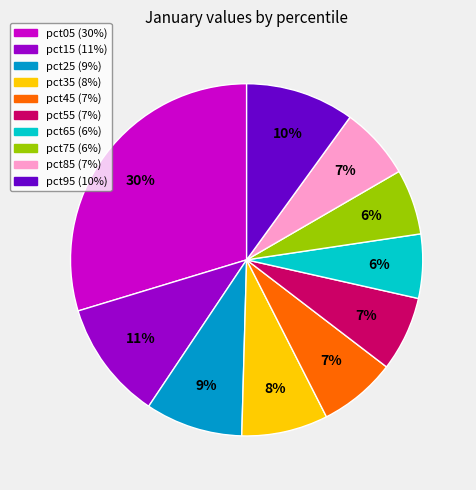

Is it true that pct75 is 6% of the pie?

True